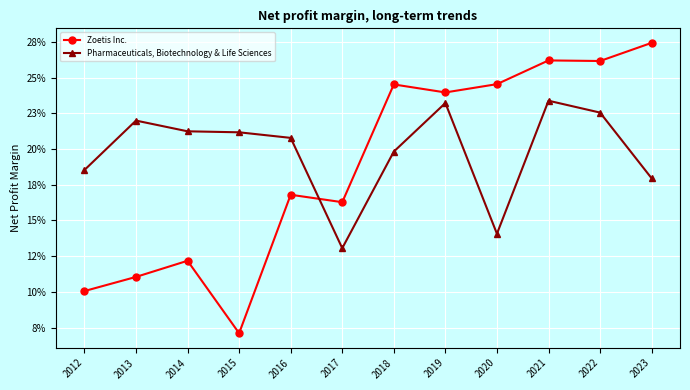

True or false: Zoetis Inc. has a value of 0.1 at 2012.

True